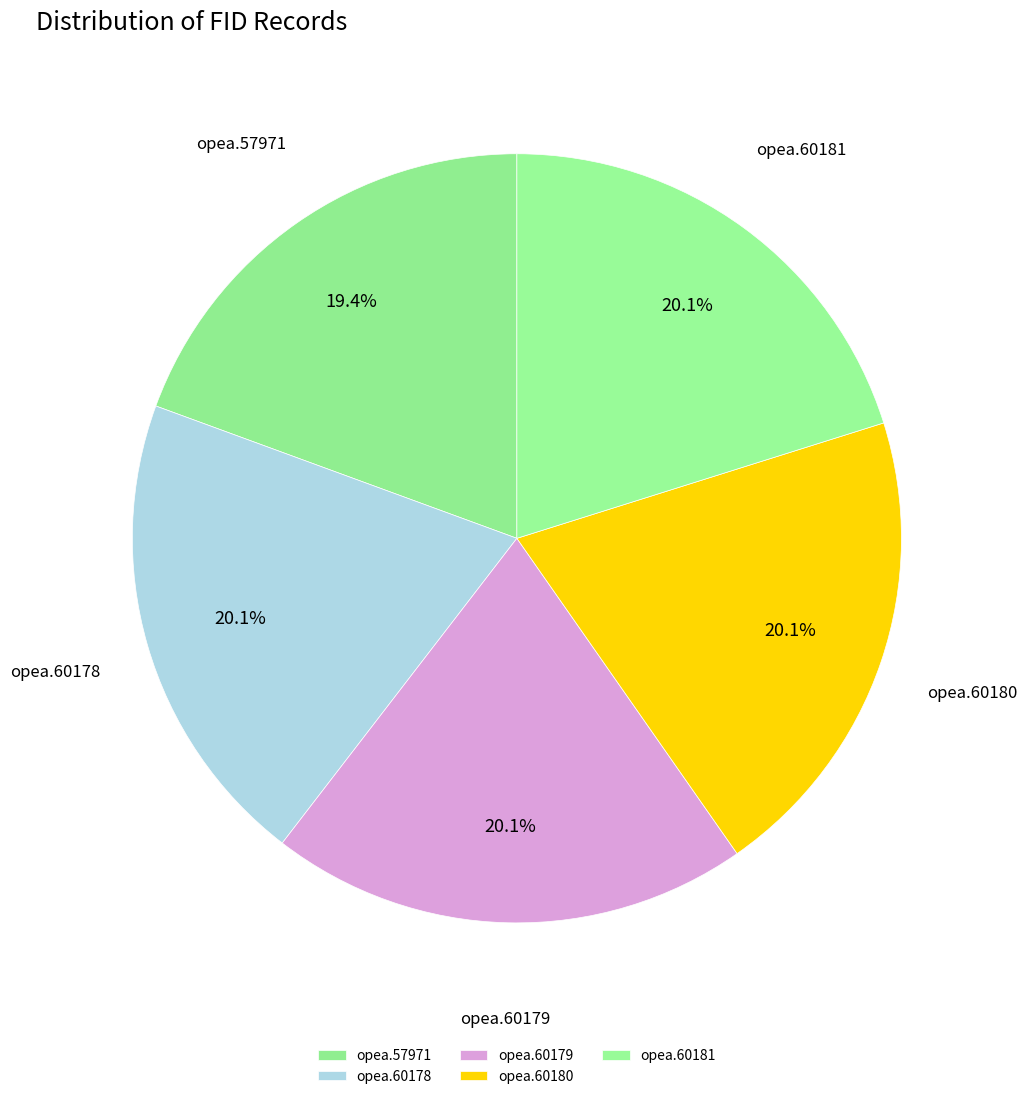

How many segments does this pie chart have?

5